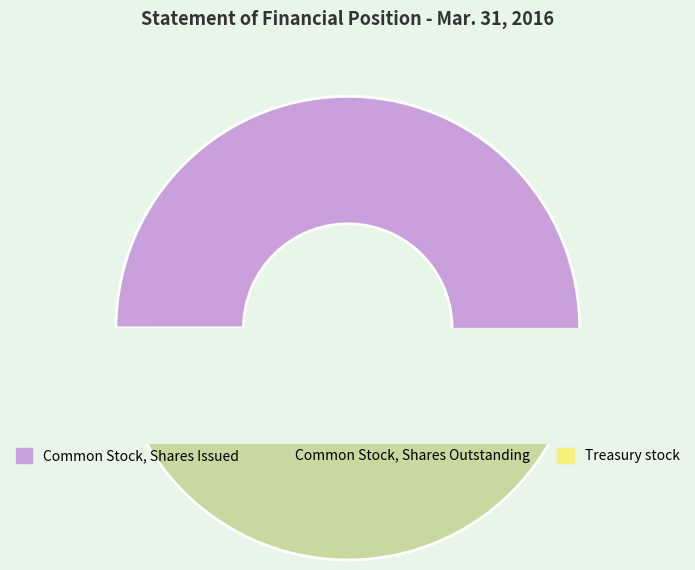

Combined, do Treasury stock and Common Stock, Shares Issued account for over 50%?

Yes